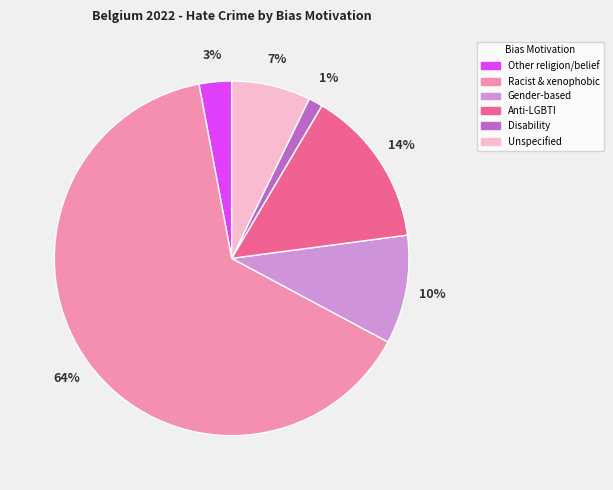

Does any single category account for the majority?

Yes